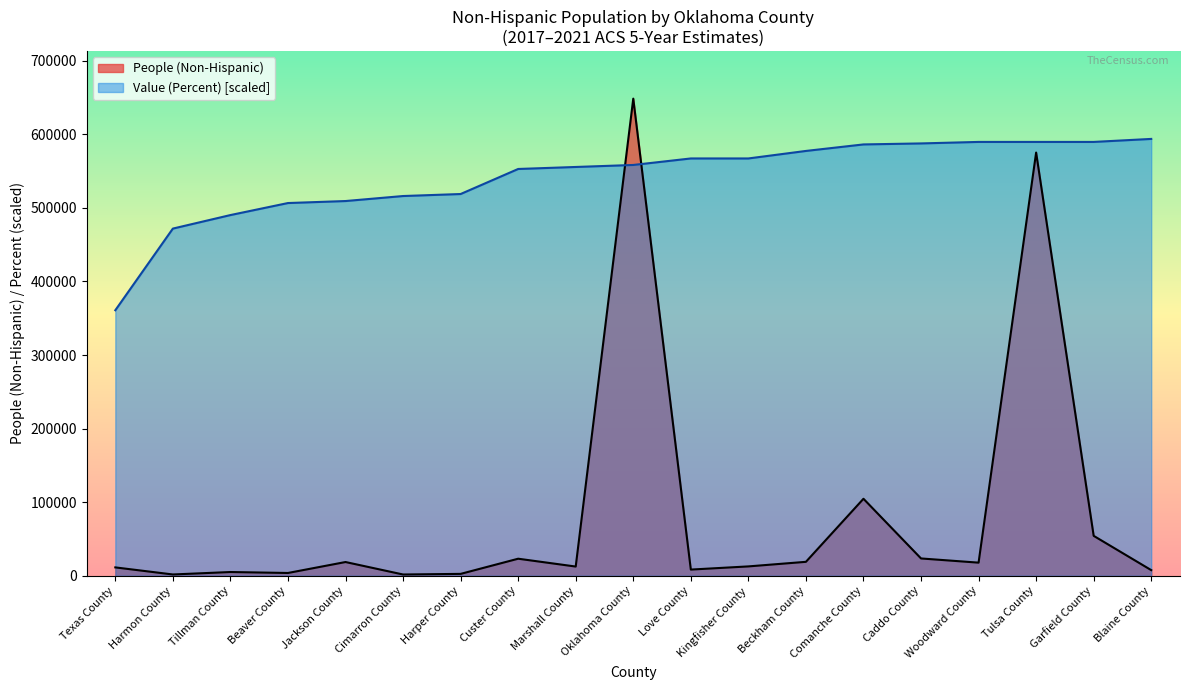

At Tillman County, list the series in order from smallest to largest.

People (Non-Hispanic), Value (Percent) [scaled]